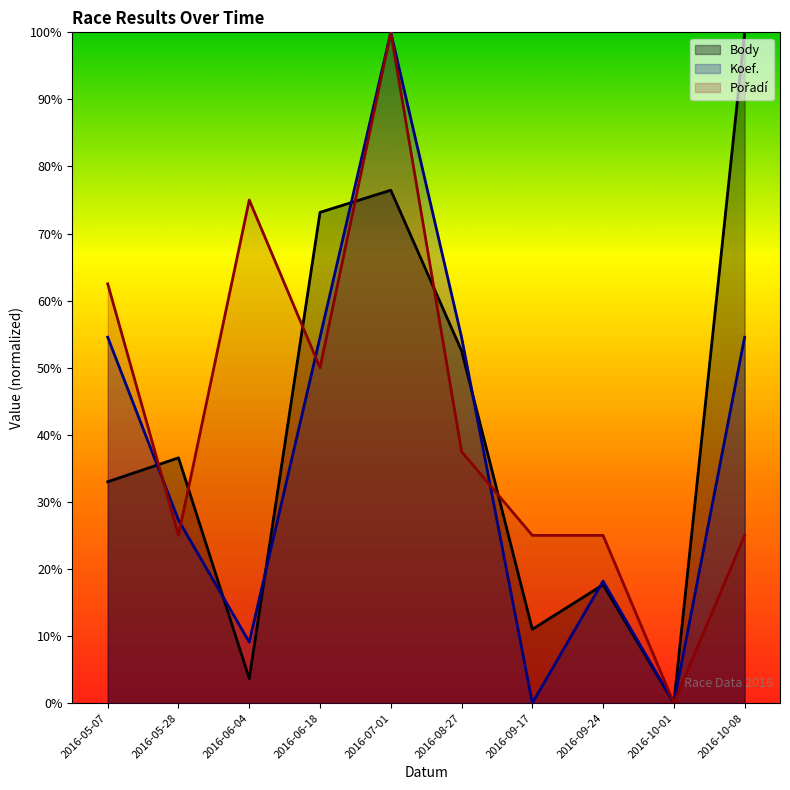

At how many categories does at least one series exceed 8?

9